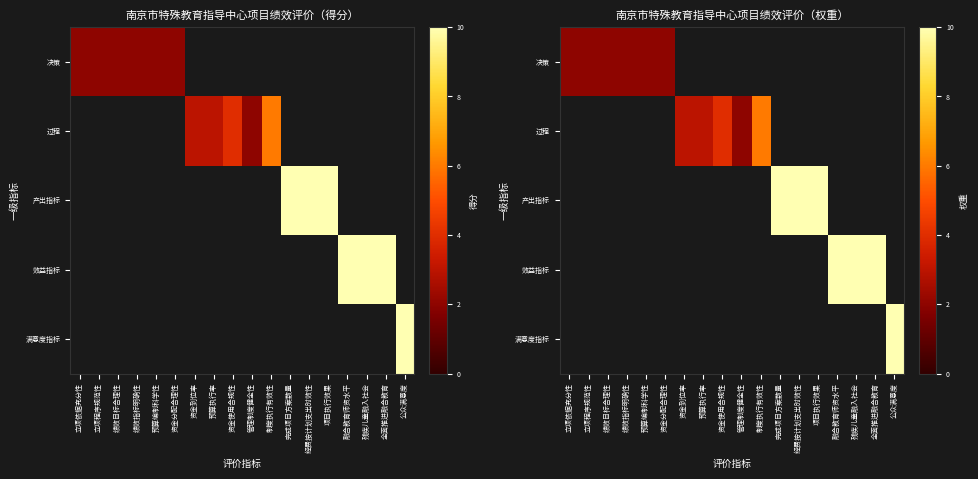

Which has a higher value, 绩效目标合理性 or 完成项目方案数量?

完成项目方案数量